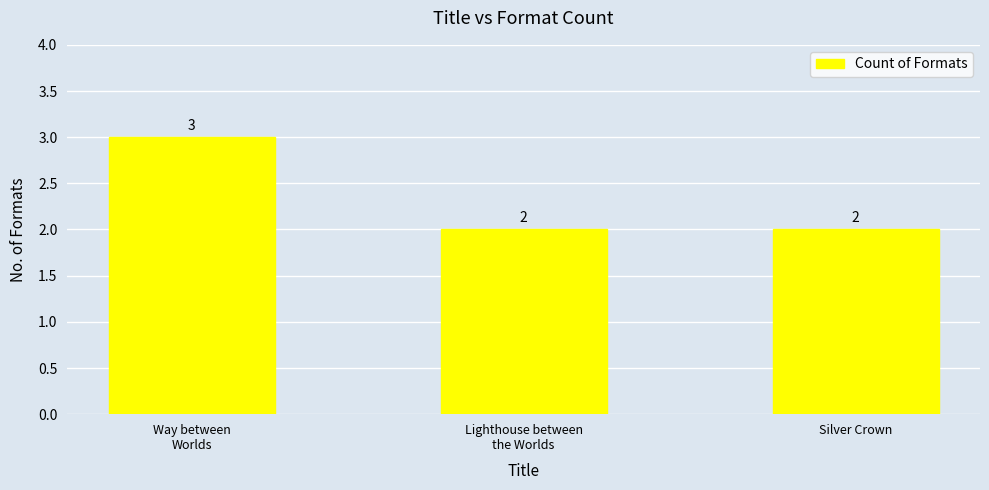

The value at Silver Crown is 1. True or false?

False